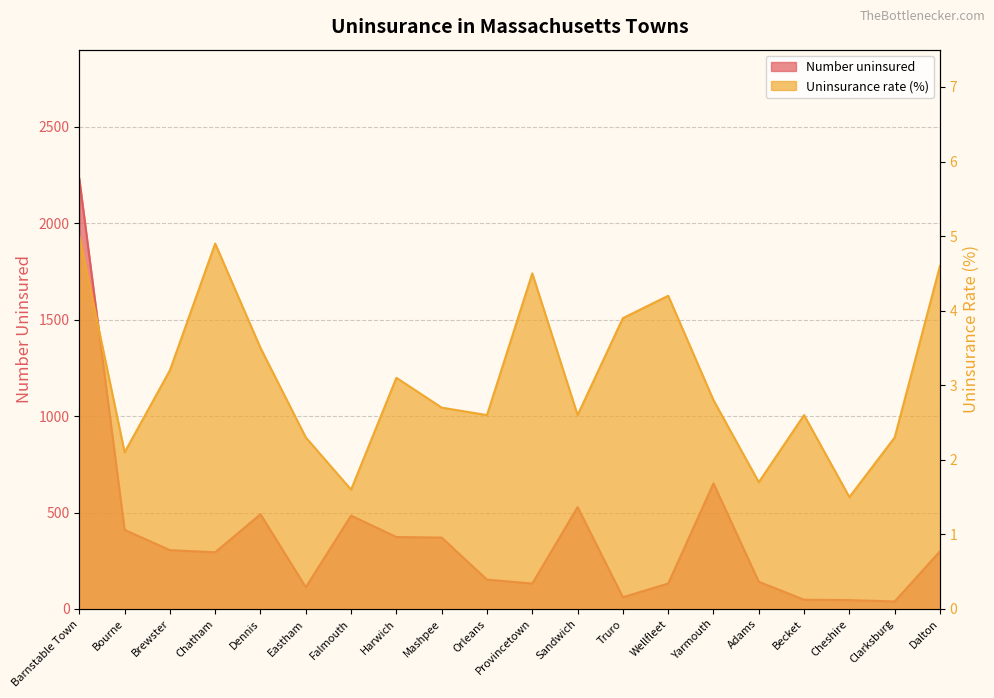

Does the chart display data point markers on the line(s)?

No